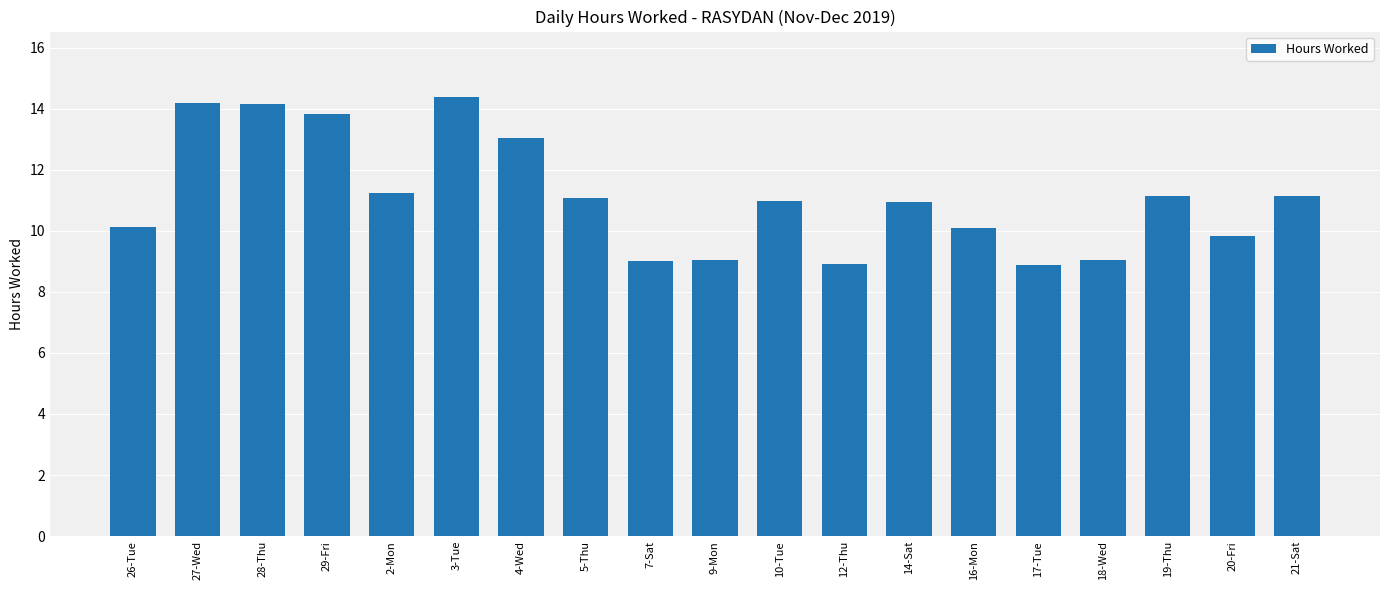

What is the minimum value shown in the chart?

8.9